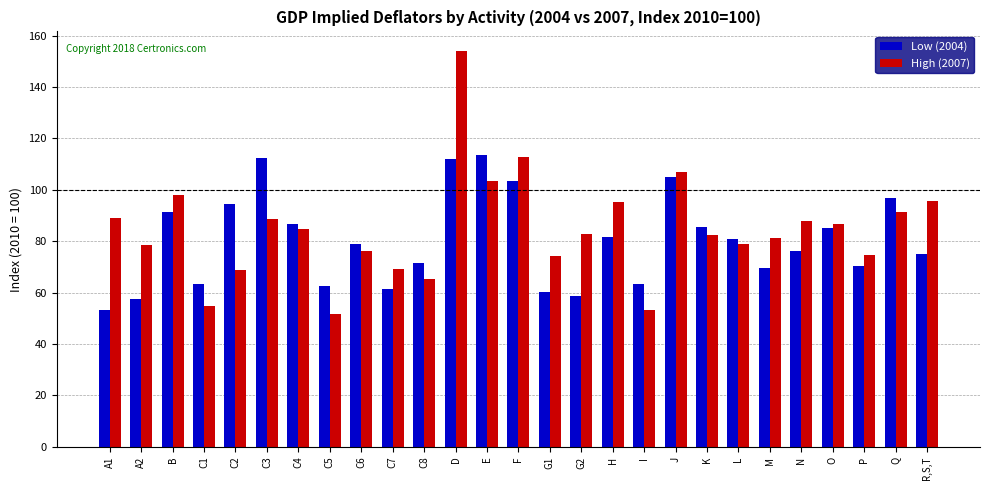

The High (2007) series shows 71.7 at C5. True or false?

False